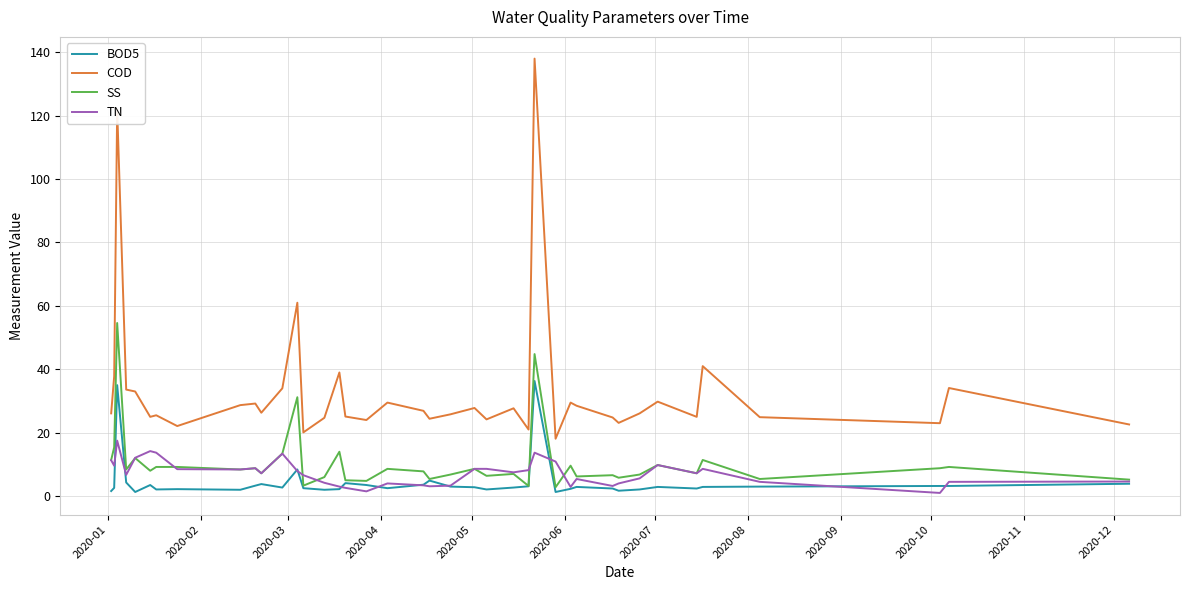

Rank the series by their maximum value, from highest to lowest.

COD, SS, BOD5, TN